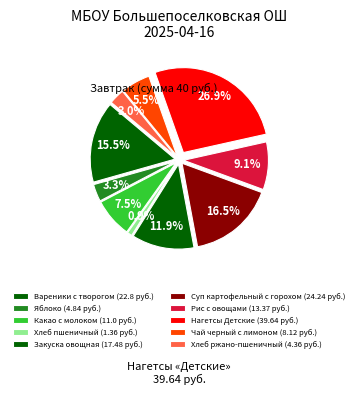

What percentage is NOT represented by Чай черный с лимоном?

94.5%